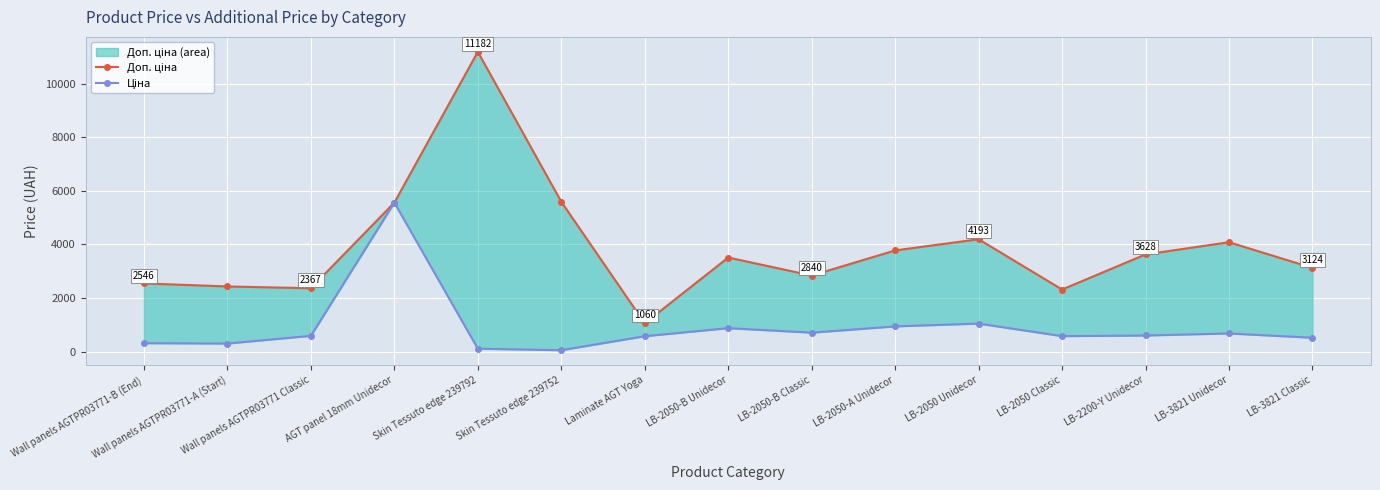

Which series has the largest total across all categories?

Доп. ціна line